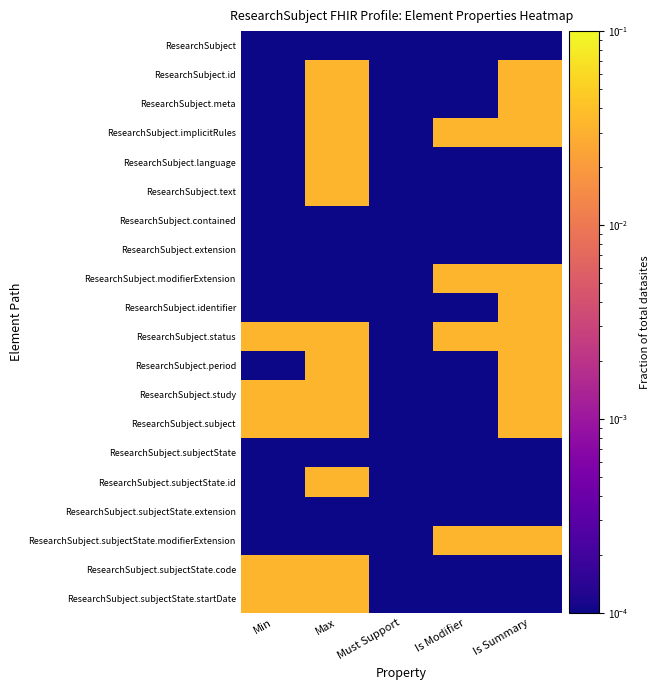

Reading right to left, list all the values displayed in this chart.

ResearchSubject: Is Summary=0.0	Is Modifier=0.0	Must Support=0.0	Max=0.0	Min=0.0
ResearchSubject.id: Is Summary=0.0	Is Modifier=0.0	Must Support=0.0	Max=0.0	Min=0.0
ResearchSubject.meta: Is Summary=0.0	Is Modifier=0.0	Must Support=0.0	Max=0.0	Min=0.0
ResearchSubject.implicitRules: Is Summary=0.0	Is Modifier=0.0	Must Support=0.0	Max=0.0	Min=0.0
ResearchSubject.language: Is Summary=0.0	Is Modifier=0.0	Must Support=0.0	Max=0.0	Min=0.0
ResearchSubject.text: Is Summary=0.0	Is Modifier=0.0	Must Support=0.0	Max=0.0	Min=0.0
ResearchSubject.contained: Is Summary=0.0	Is Modifier=0.0	Must Support=0.0	Max=0.0	Min=0.0
ResearchSubject.extension: Is Summary=0.0	Is Modifier=0.0	Must Support=0.0	Max=0.0	Min=0.0
ResearchSubject.modifierExtension: Is Summary=0.0	Is Modifier=0.0	Must Support=0.0	Max=0.0	Min=0.0
ResearchSubject.identifier: Is Summary=0.0	Is Modifier=0.0	Must Support=0.0	Max=0.0	Min=0.0
ResearchSubject.status: Is Summary=0.0	Is Modifier=0.0	Must Support=0.0	Max=0.0	Min=0.0
ResearchSubject.period: Is Summary=0.0	Is Modifier=0.0	Must Support=0.0	Max=0.0	Min=0.0
ResearchSubject.study: Is Summary=0.0	Is Modifier=0.0	Must Support=0.0	Max=0.0	Min=0.0
ResearchSubject.subject: Is Summary=0.0	Is Modifier=0.0	Must Support=0.0	Max=0.0	Min=0.0
ResearchSubject.subjectState: Is Summary=0.0	Is Modifier=0.0	Must Support=0.0	Max=0.0	Min=0.0
ResearchSubject.subjectState.id: Is Summary=0.0	Is Modifier=0.0	Must Support=0.0	Max=0.0	Min=0.0
ResearchSubject.subjectState.extension: Is Summary=0.0	Is Modifier=0.0	Must Support=0.0	Max=0.0	Min=0.0
ResearchSubject.subjectState.modifierExtension: Is Summary=0.0	Is Modifier=0.0	Must Support=0.0	Max=0.0	Min=0.0
ResearchSubject.subjectState.code: Is Summary=0.0	Is Modifier=0.0	Must Support=0.0	Max=0.0	Min=0.0
ResearchSubject.subjectState.startDate: Is Summary=0.0	Is Modifier=0.0	Must Support=0.0	Max=0.0	Min=0.0